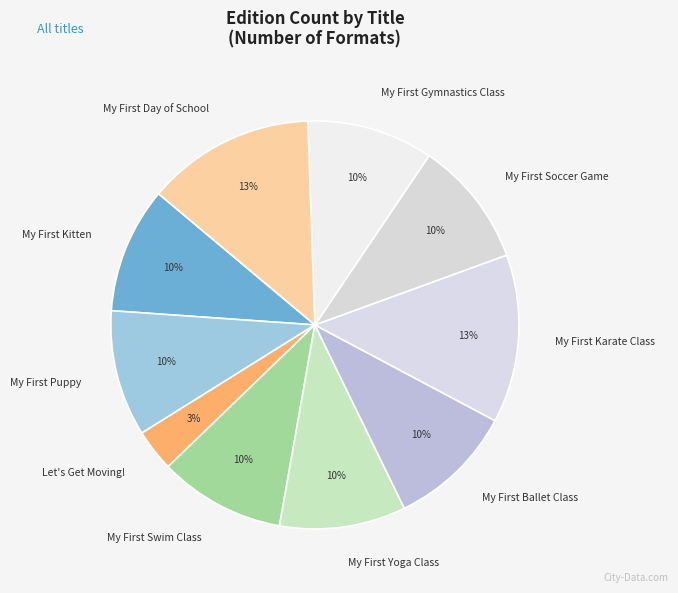

What is the smallest slice in the pie chart?

Let's Get Moving!